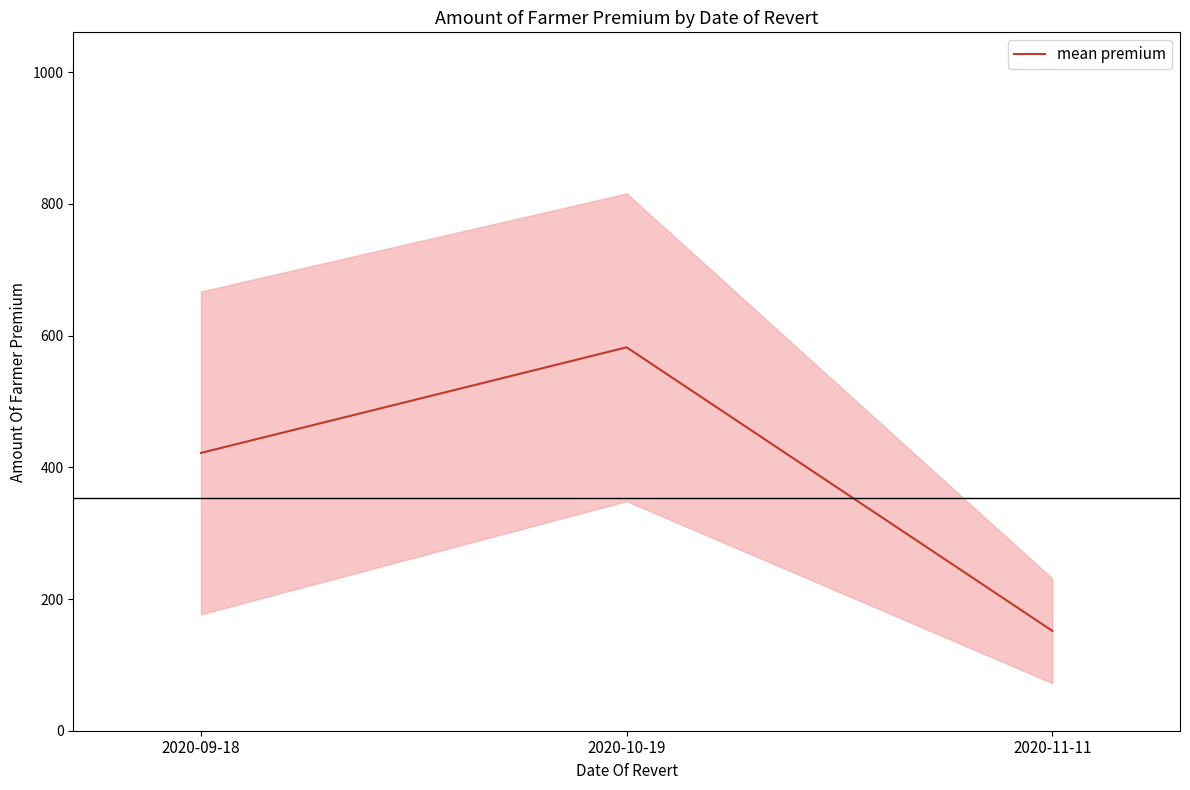

List the labels in order of value, largest first.

2020-10-19, 2020-09-18, 2020-11-11